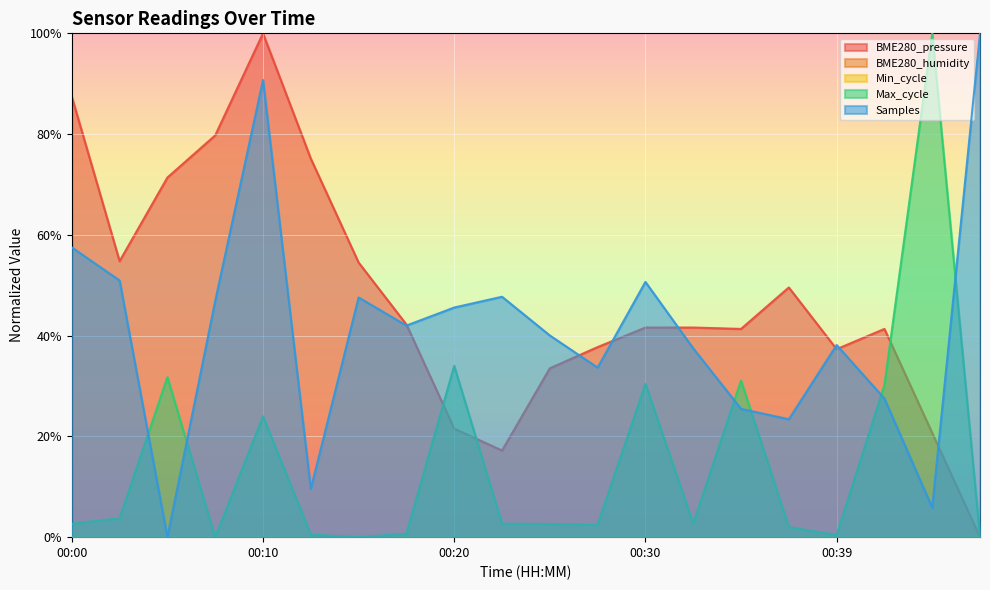

Is it true that Samples equals 0.1 at 00:42?

False